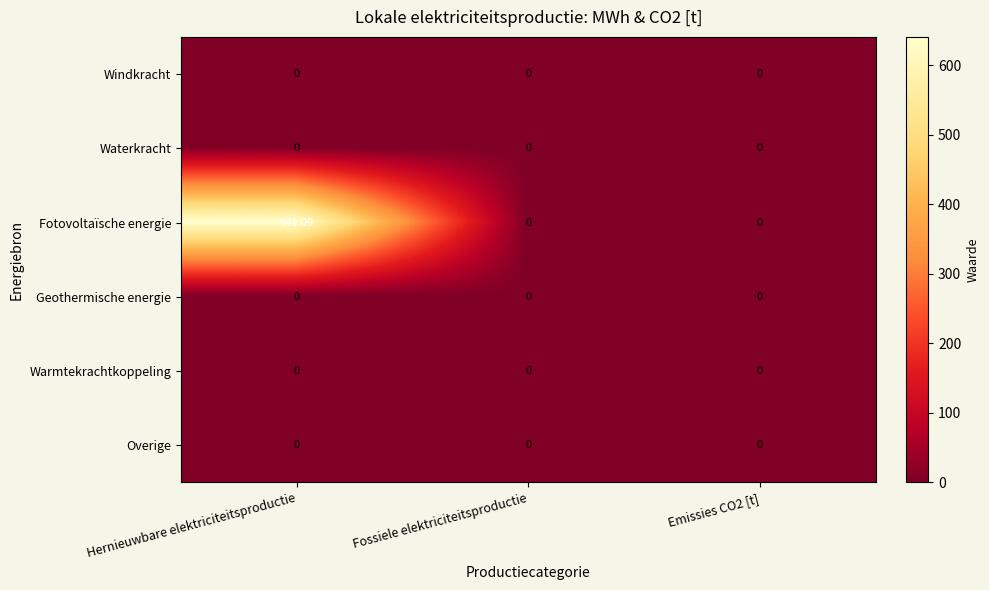

At which category does the chart reach its peak across all series?

Hernieuwbare elektriciteitsproductie